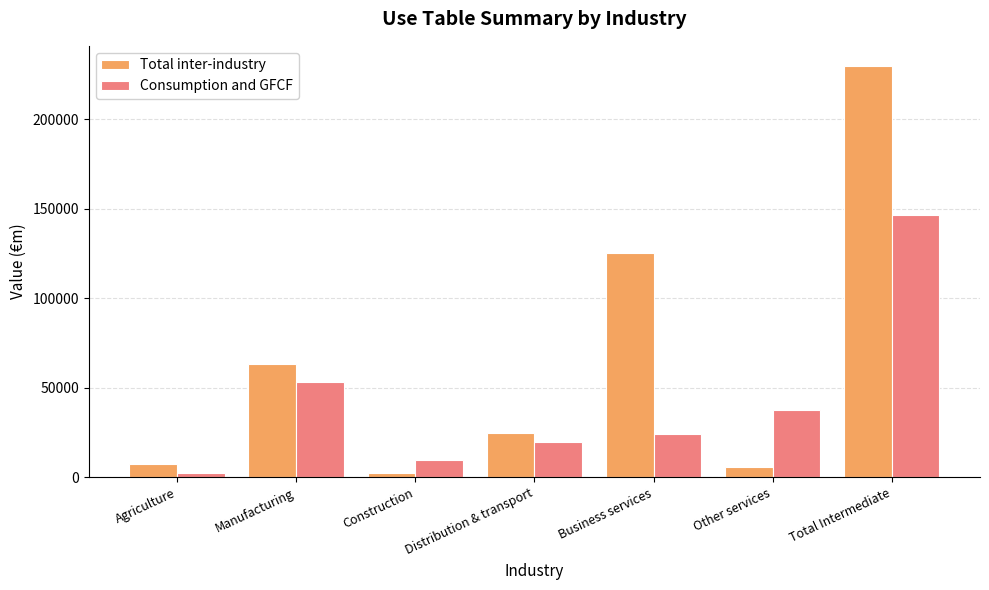

What position from the right is Manufacturing?

6